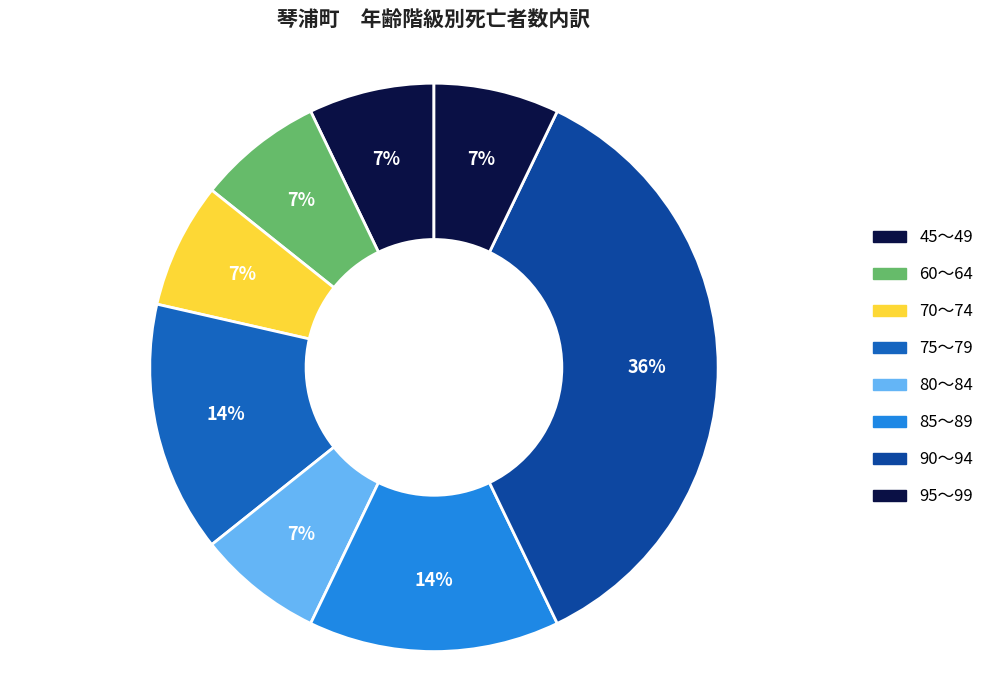

How many slices are in this pie chart?

8